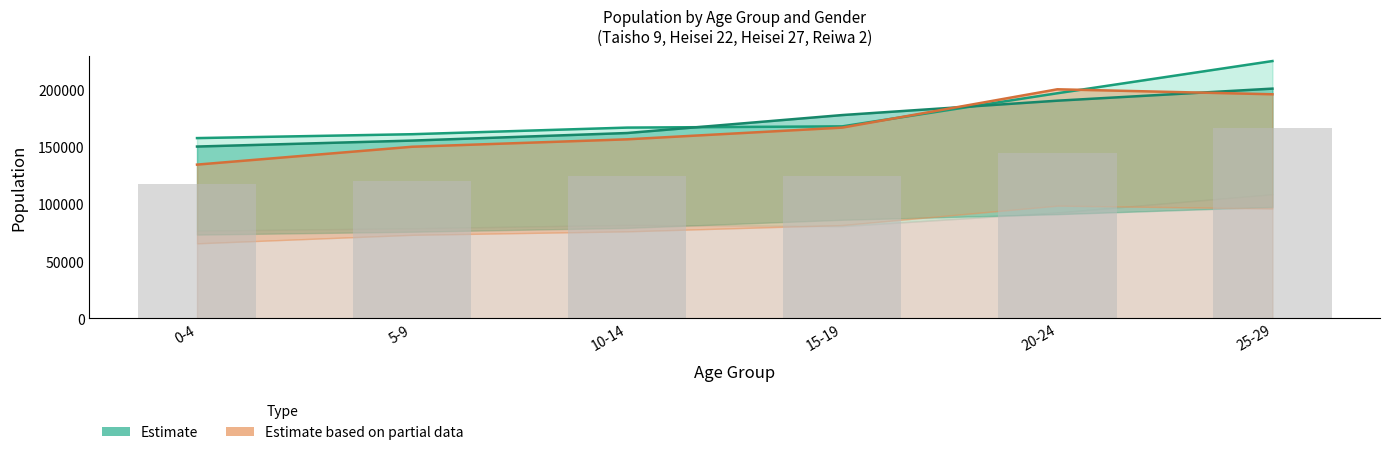

How many categories are shown in the chart?

6